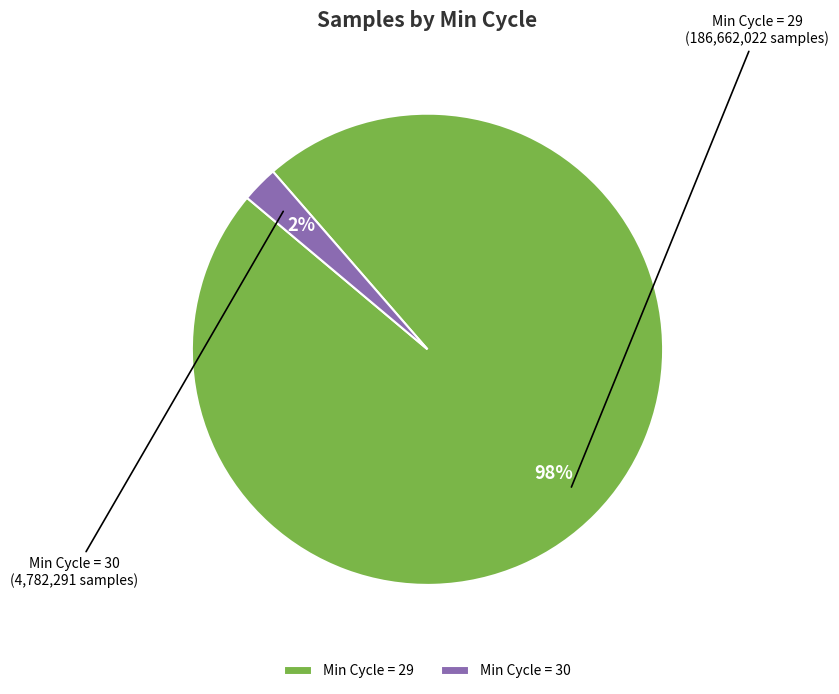

Rank the categories by value from highest to lowest.

Min Cycle = 29, Min Cycle = 30